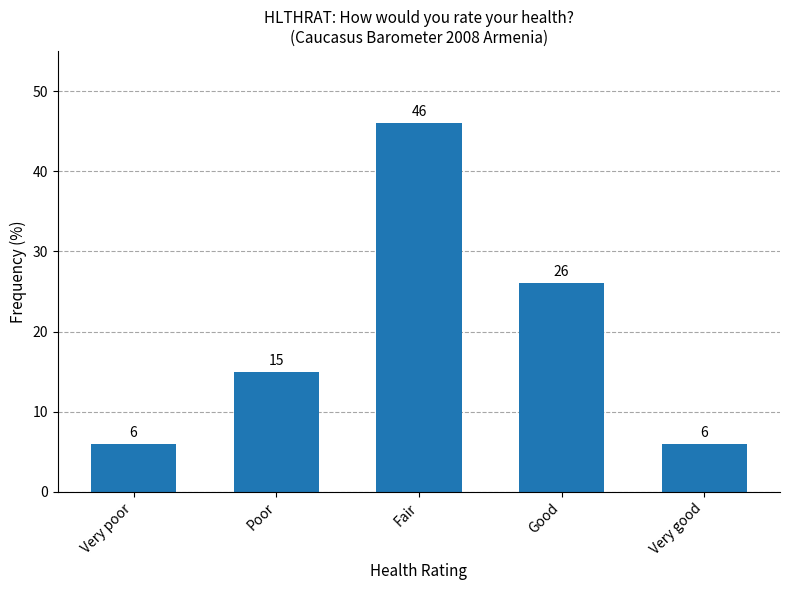

Is it true that the value at Very poor is 6?

True